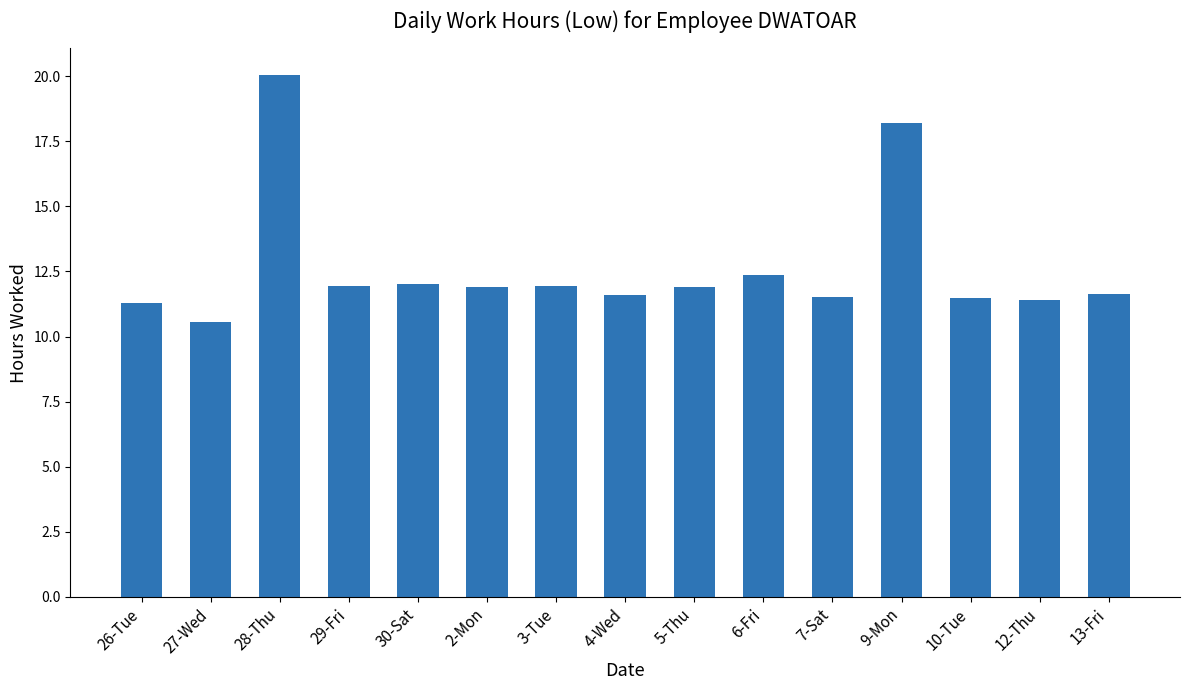

What value does the data have at 28-Thu?

20.1